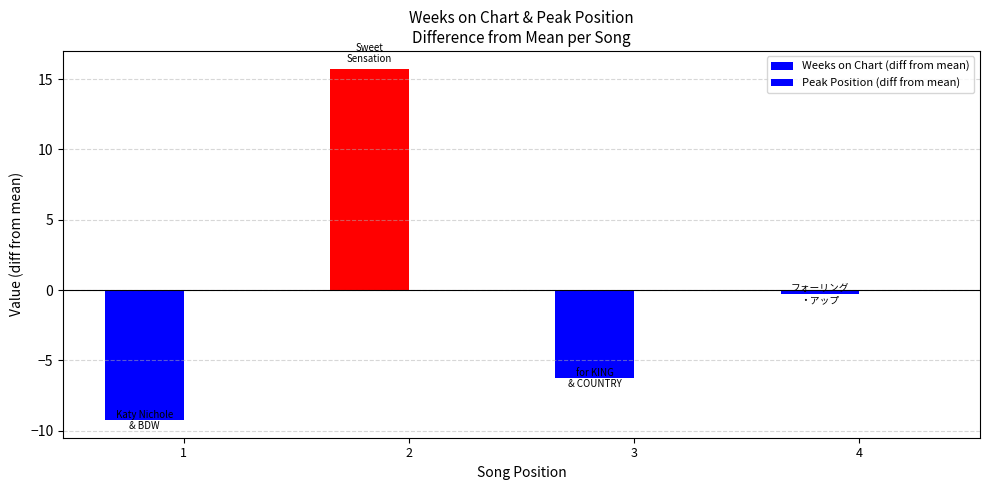

How many categories are shown in the chart?

4